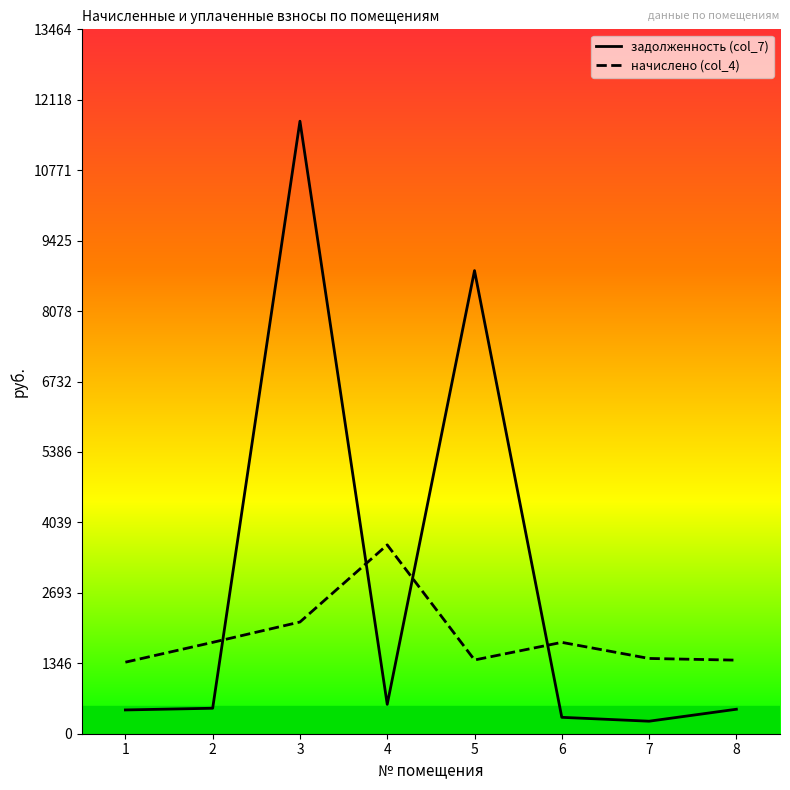

What is the spread (max minus min) of values at 7?

1199.3